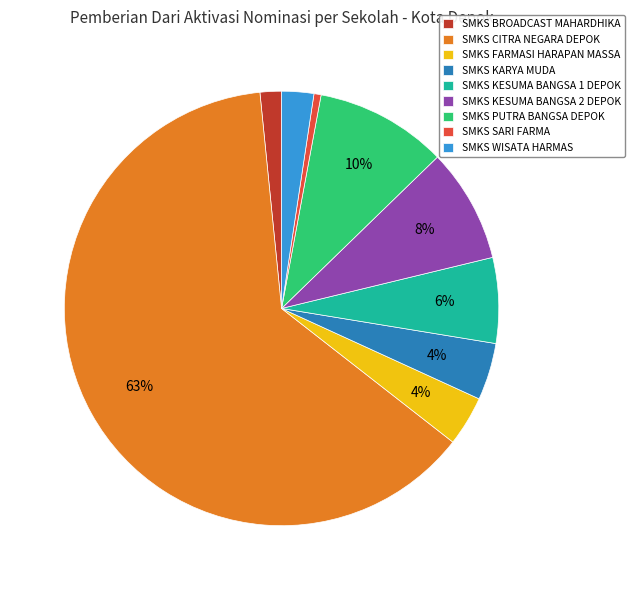

How many slices are in this pie chart?

9